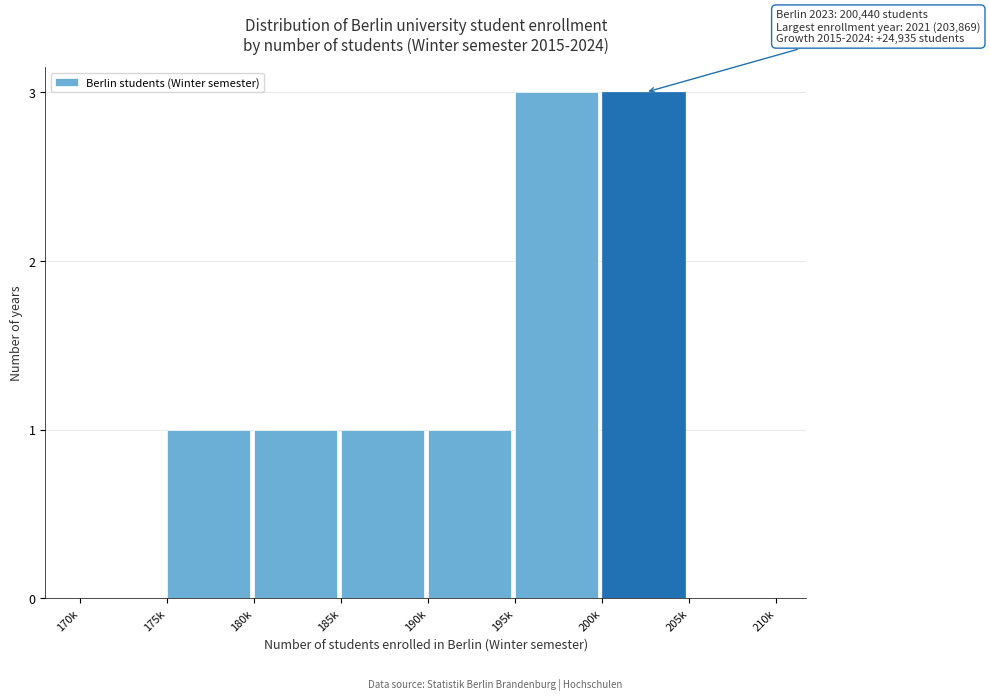

Reading left to right, transcribe all the data shown in this chart.

170k=0	175k=1	180k=1	185k=1	190k=1	195k=3	200k=3	205k=0